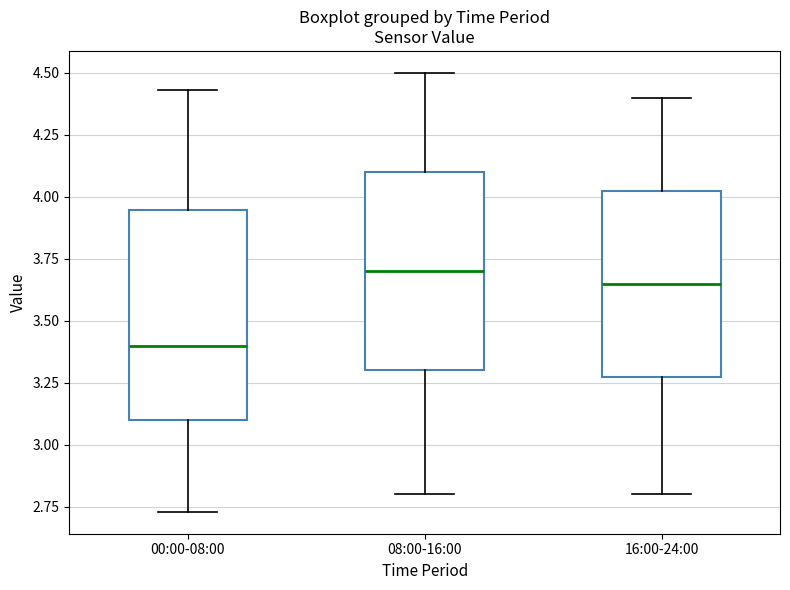

Where is the upper edge of the box for 16:00-24:00 on the y-axis? The values are not printed on the chart, so give them approximately, as read against the axis.

4.05